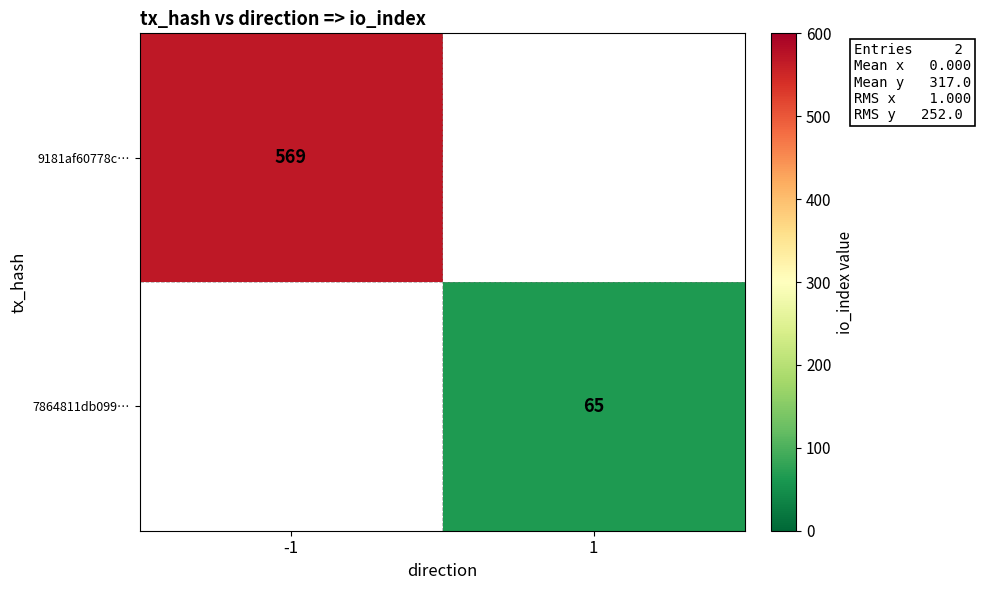

True or false: 7864811db099… has a value of 19 at 1.

False